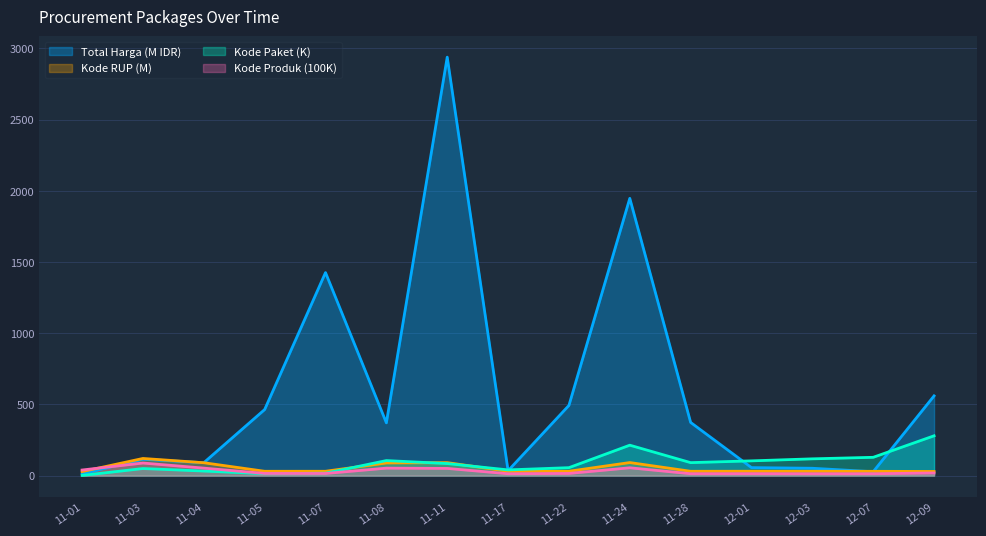

Which series changed the most between 12-03 and 12-09?

Total Harga (M IDR)